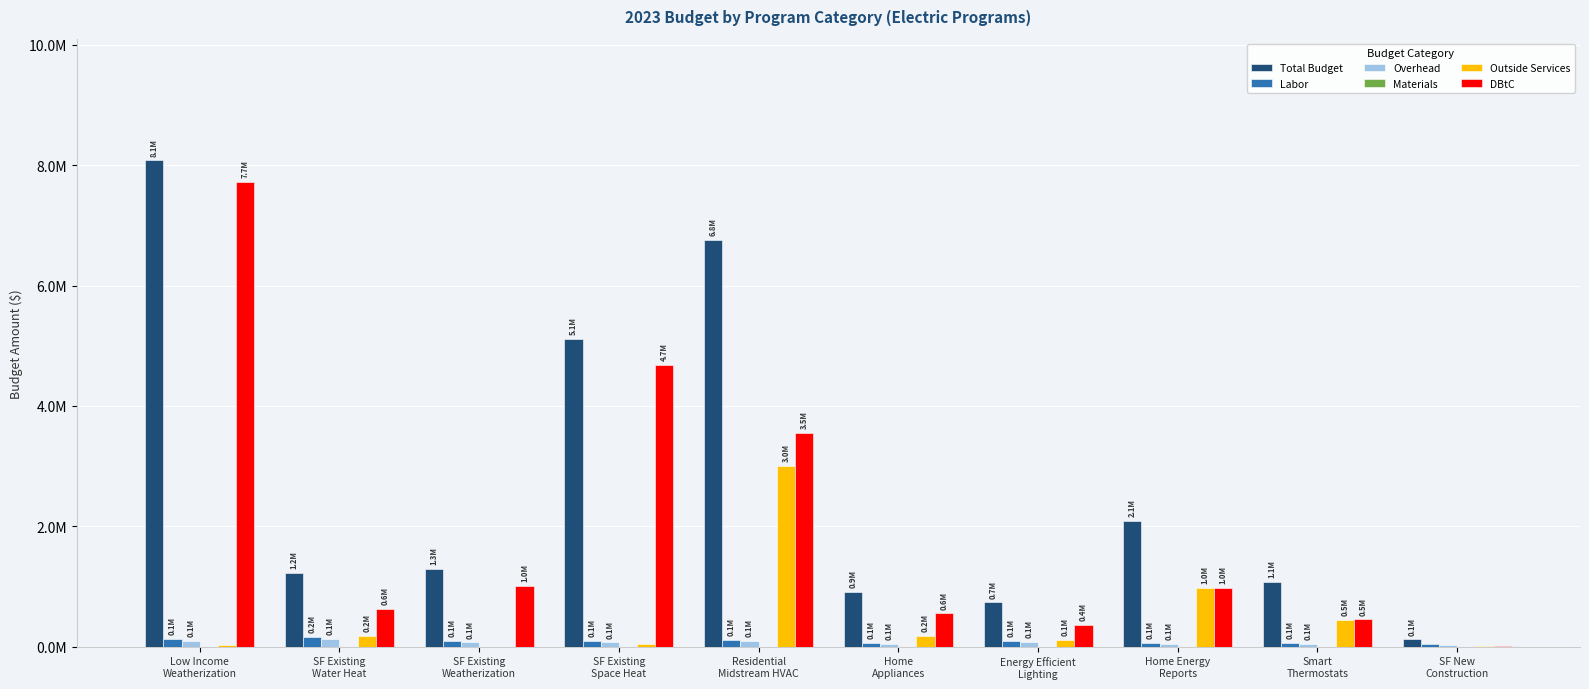

Rank the series by their maximum value, from highest to lowest.

Total Budget, DBtC, Outside Services, Labor, Overhead, Materials